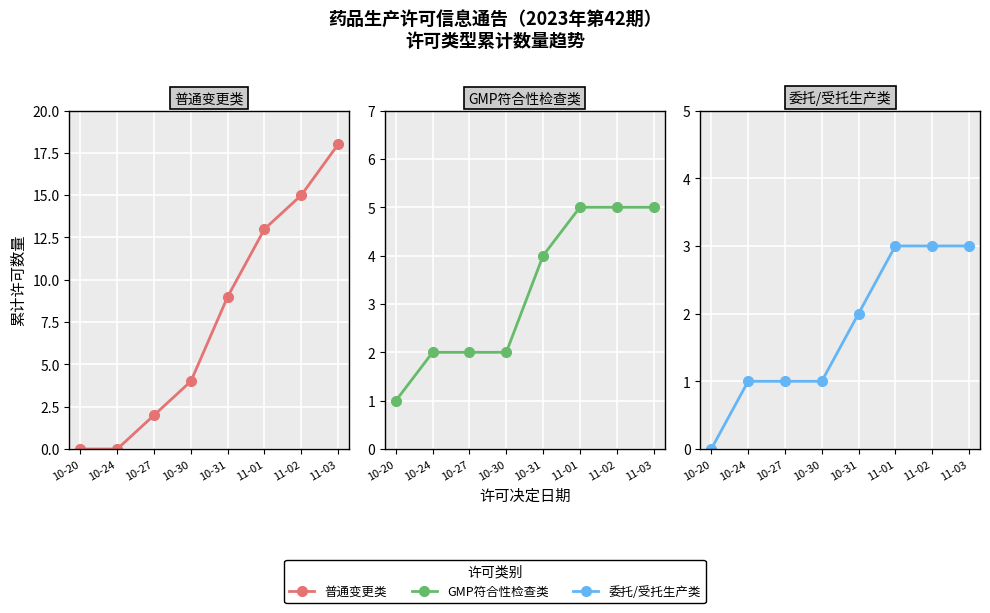

True or false: 普通变更类 has a value of 0 at 10-24.

True